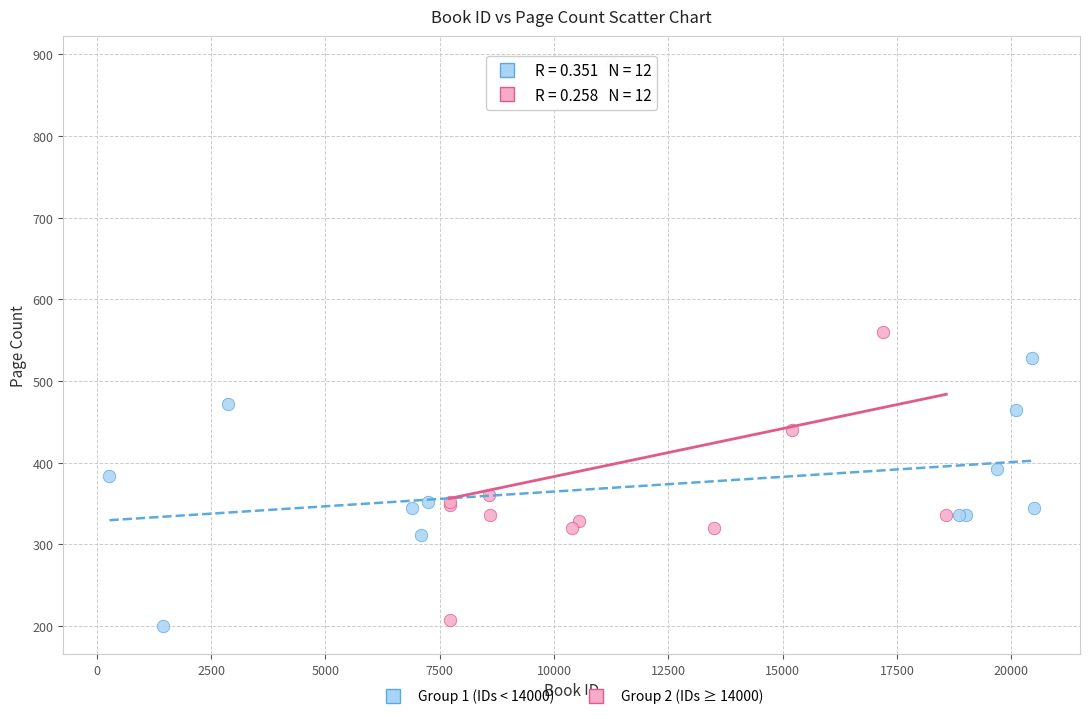

Which series has the widest spread of Y values?

Group 2 (IDs ≥ 14000)